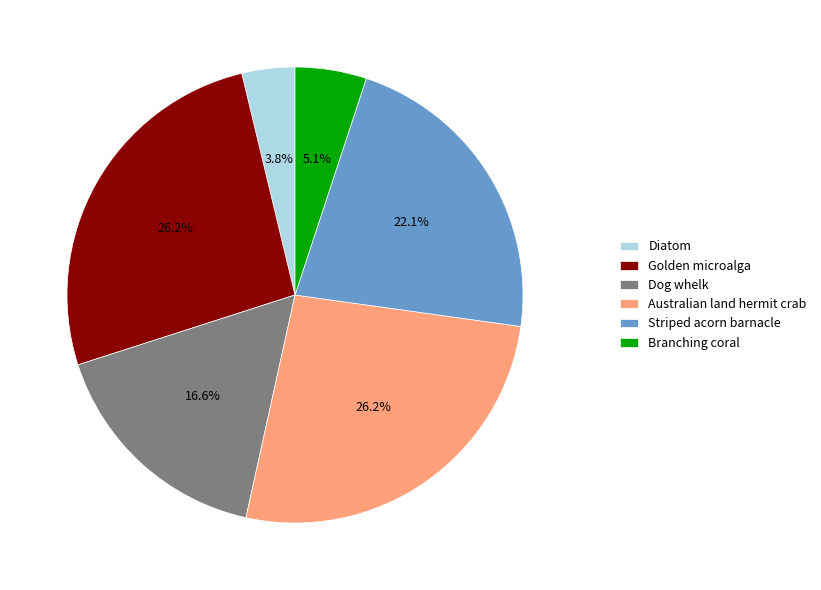

To the nearest percent, what portion does Golden microalga represent?

26%